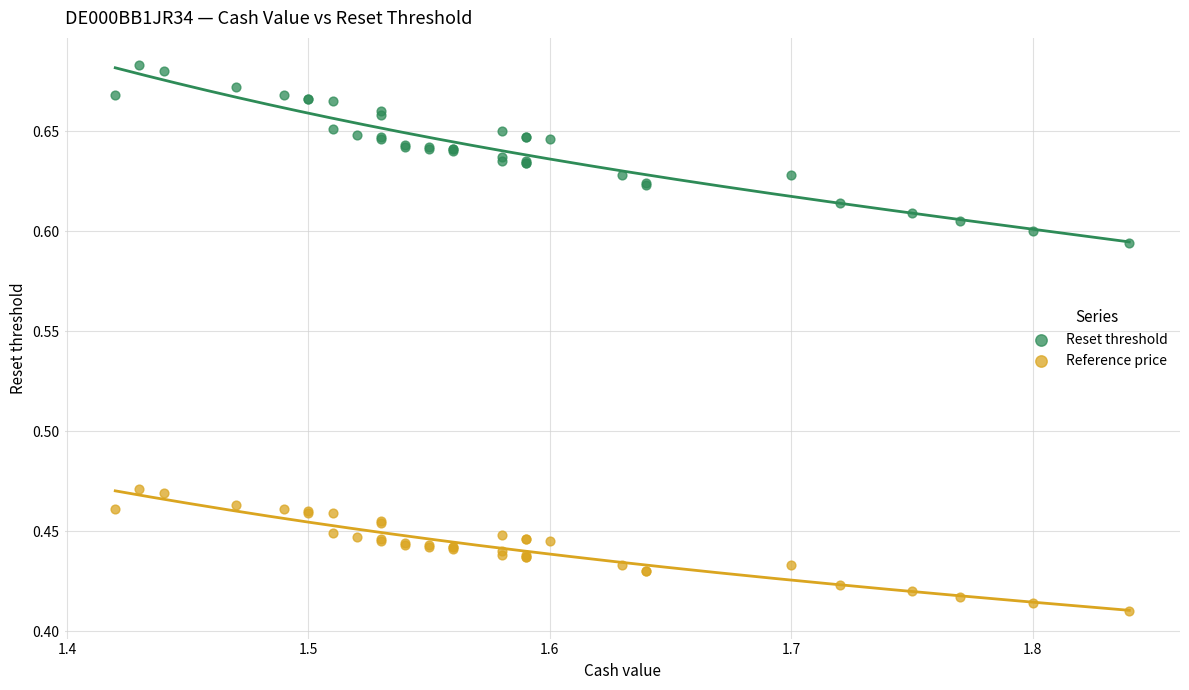

Which series has the widest spread of Y values?

Reset threshold